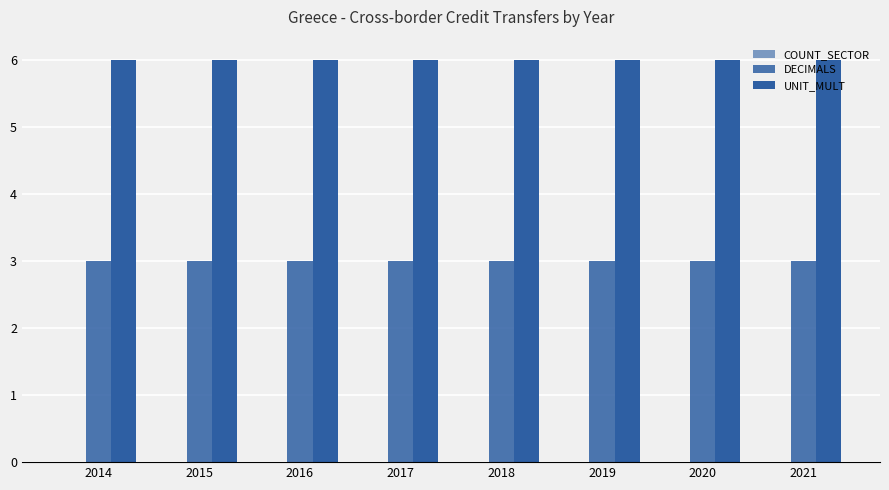

Does the chart contain any negative values?

No